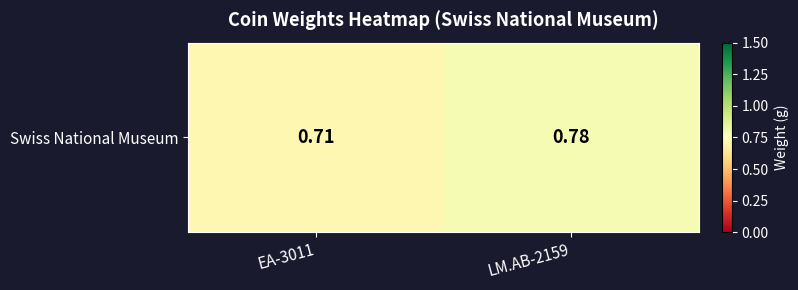

List the labels in order of value, smallest first.

EA-3011, LM.AB-2159